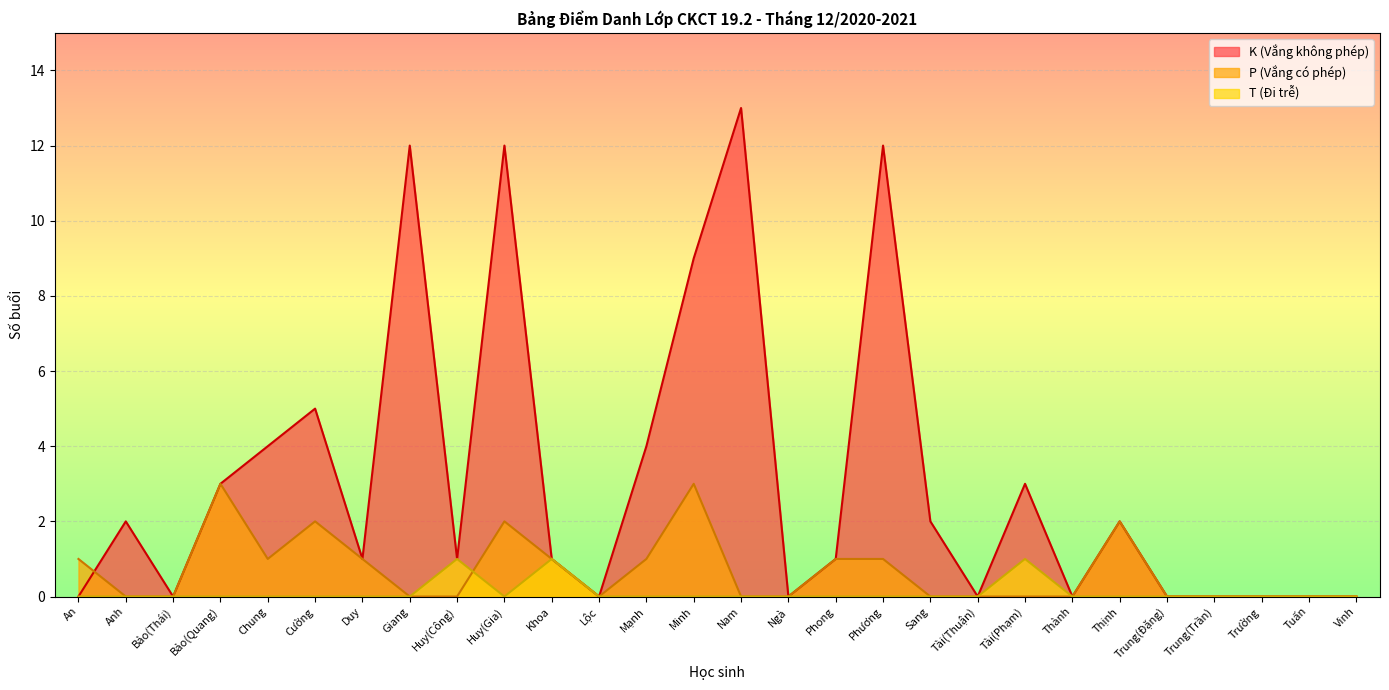

Reading left to right, extract all data points from this chart.

K (Vắng không phép): An=0	Anh=2	Bảo(Thái)=0	Bảo(Quang)=3	Chung=4	Cường=5	Duy=1	Giang=12	Huy(Công)=1	Huy(Gia)=12	Khoa=1	Lộc=0	Mạnh=4	Minh=9	Nam=13	Ngà=0	Phong=1	Phương=12	Sang=2	Tài(Thuận)=0	Tài(Phạm)=3	Thành=0	Thịnh=2	Trung(Đặng)=0	Trung(Trần)=0	Trường=0	Tuấn=0	Vinh=0
P (Vắng có phép): An=1	Anh=0	Bảo(Thái)=0	Bảo(Quang)=3	Chung=1	Cường=2	Duy=1	Giang=0	Huy(Công)=0	Huy(Gia)=2	Khoa=1	Lộc=0	Mạnh=1	Minh=3	Nam=0	Ngà=0	Phong=1	Phương=1	Sang=0	Tài(Thuận)=0	Tài(Phạm)=0	Thành=0	Thịnh=2	Trung(Đặng)=0	Trung(Trần)=0	Trường=0	Tuấn=0	Vinh=0
T (Đi trễ): An=0	Anh=0	Bảo(Thái)=0	Bảo(Quang)=0	Chung=0	Cường=0	Duy=0	Giang=0	Huy(Công)=1	Huy(Gia)=0	Khoa=1	Lộc=0	Mạnh=0	Minh=0	Nam=0	Ngà=0	Phong=0	Phương=0	Sang=0	Tài(Thuận)=0	Tài(Phạm)=1	Thành=0	Thịnh=0	Trung(Đặng)=0	Trung(Trần)=0	Trường=0	Tuấn=0	Vinh=0